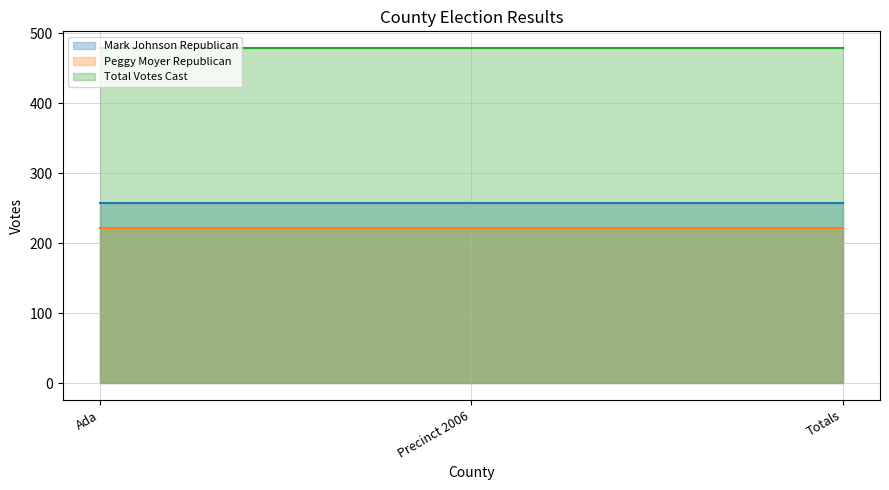

At which label is Total Votes Cast closest to 479?

Ada